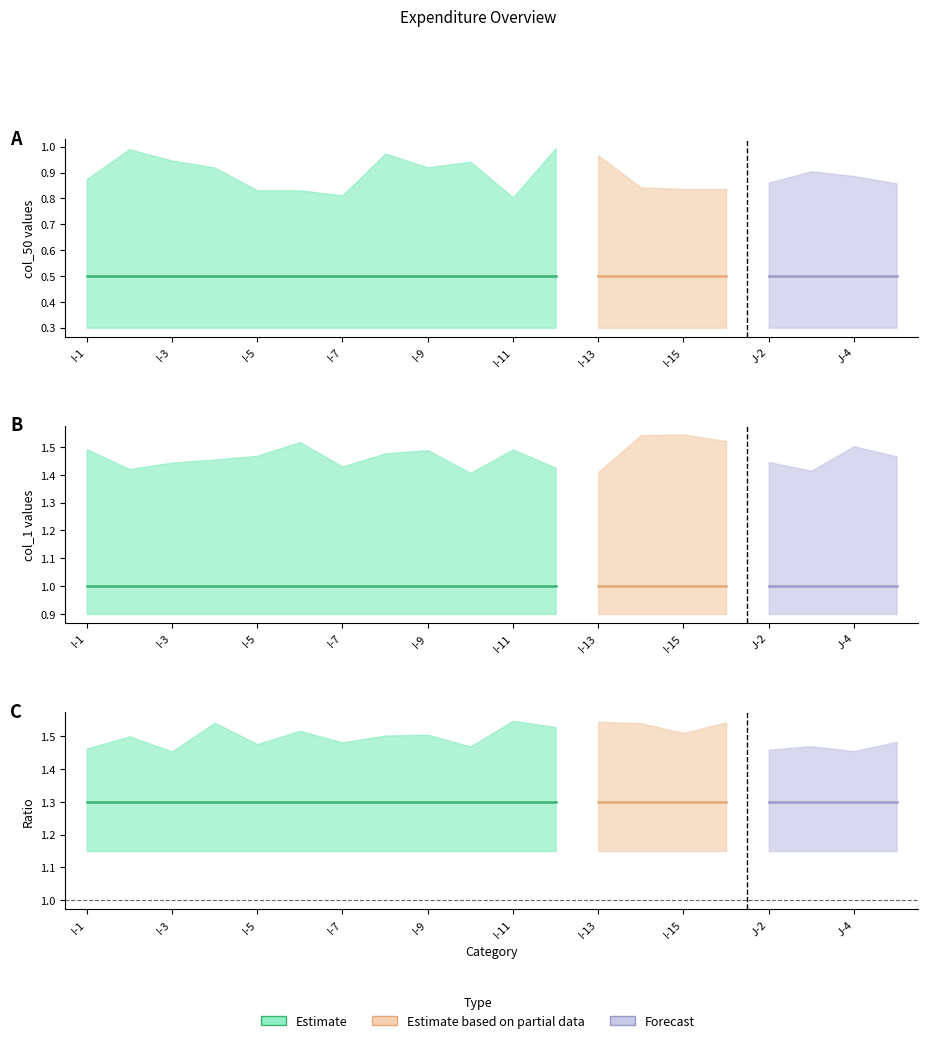

The col_1 series shows 1 at I-6. True or false?

True